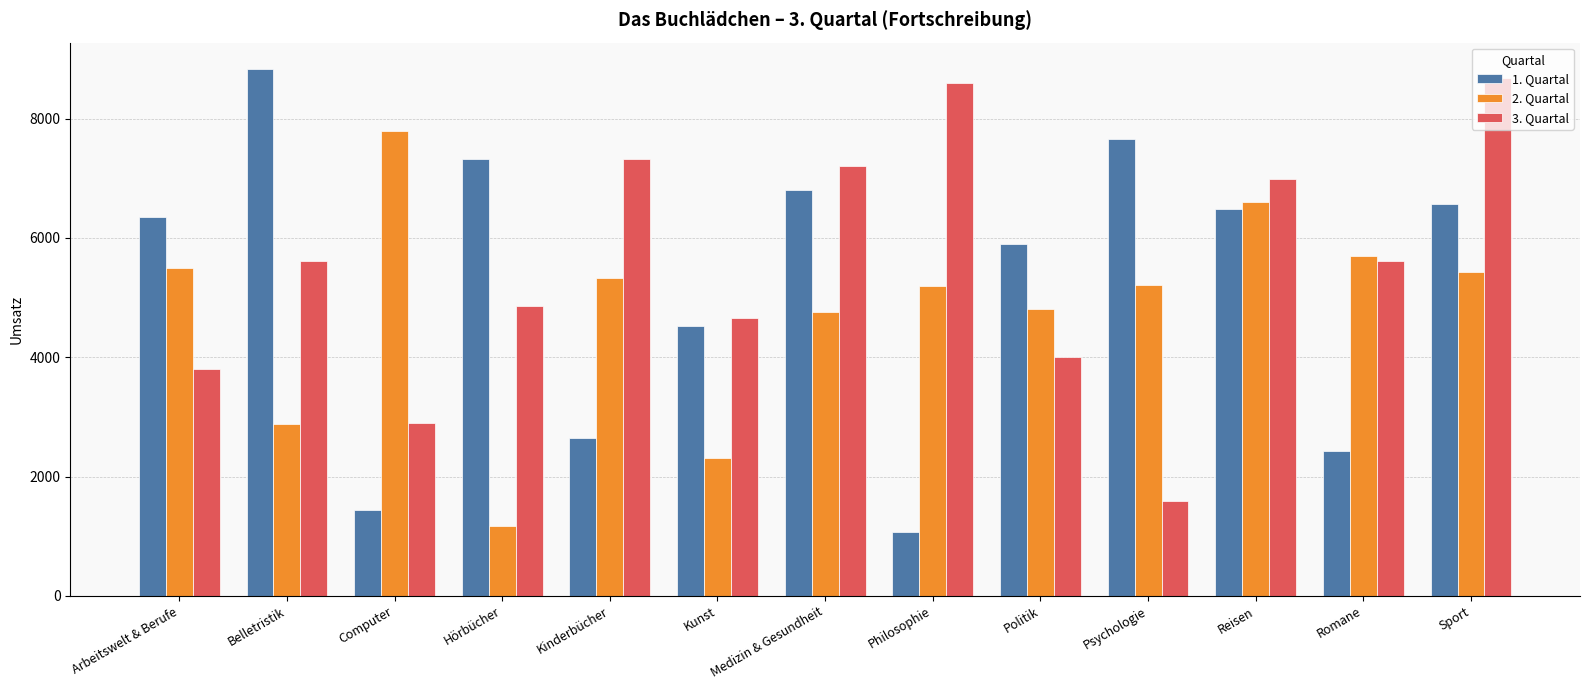

What are all the series names shown in the legend?

1. Quartal, 2. Quartal, 3. Quartal